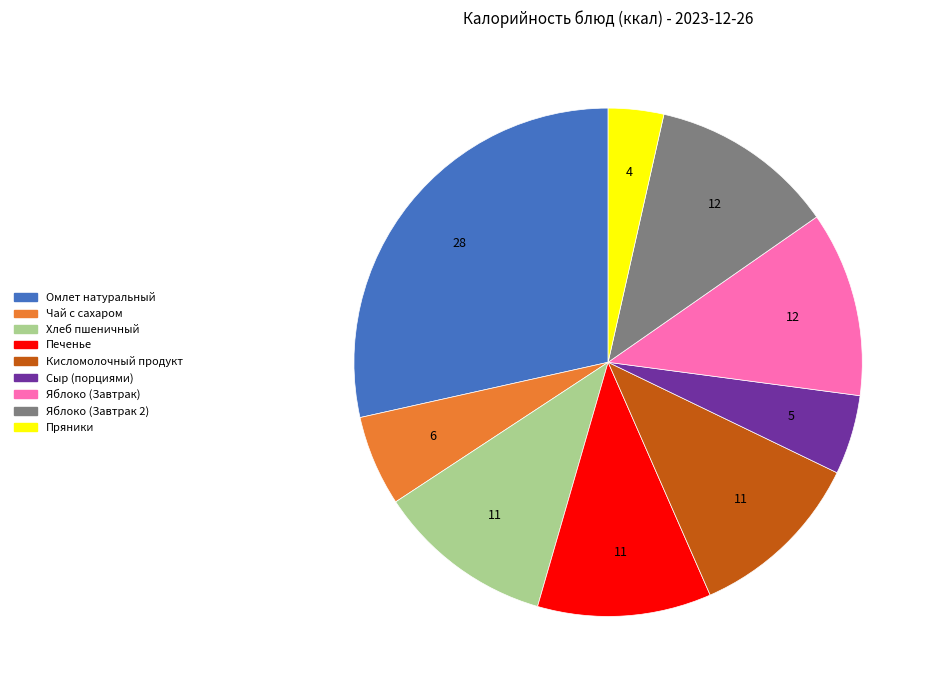

Which slice is the smallest?

Пряники